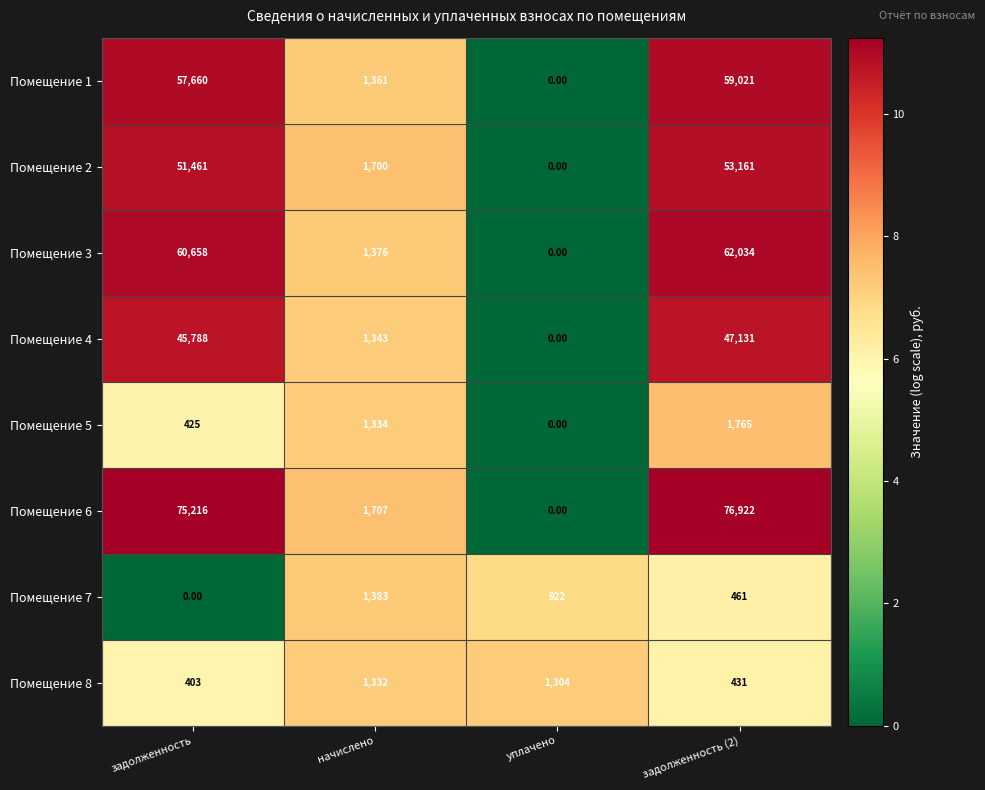

Which series has the largest total across all categories?

Помещение 6